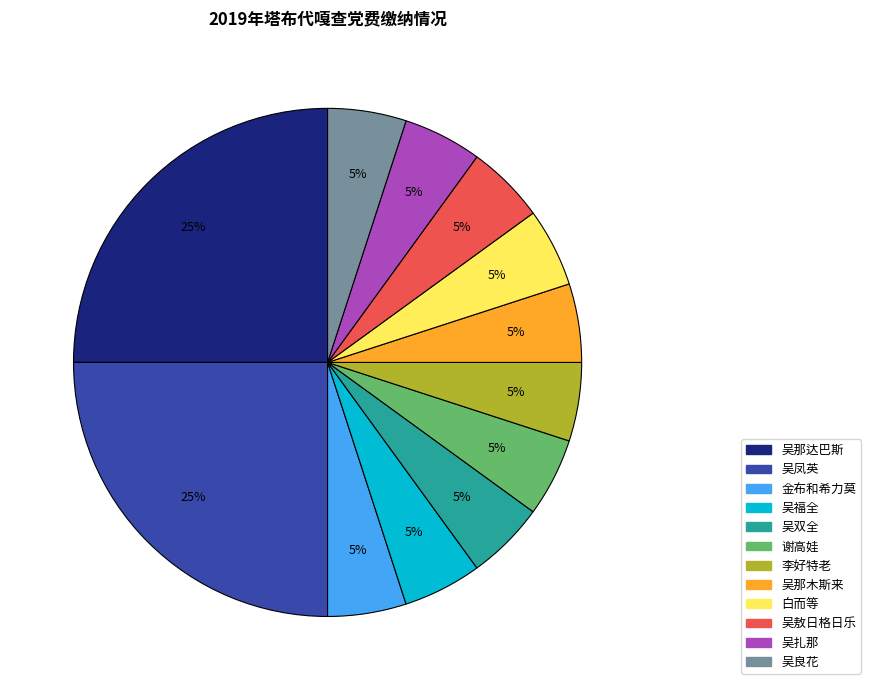

To the nearest percent, what portion does 谢高娃 represent?

5%